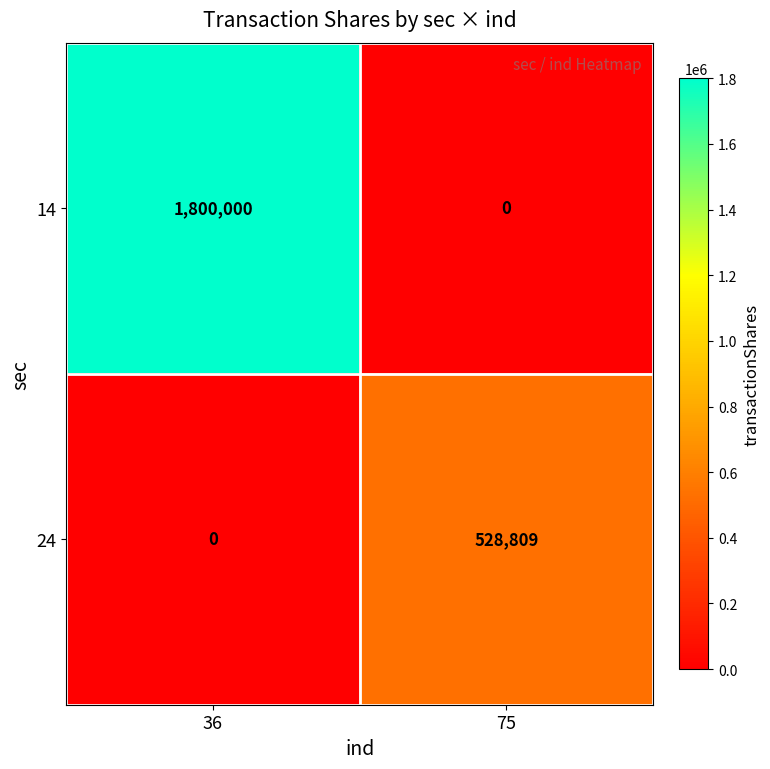

Is it true that 24 equals 696157 at 75?

False